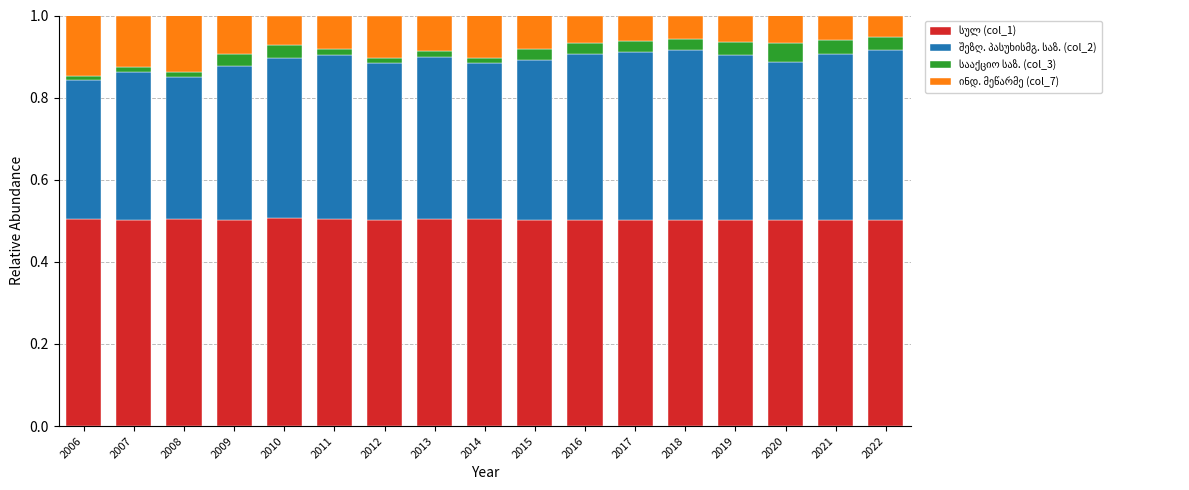

What is the value of the ინდ. მეწარმე (col_7) bar at the 4th from the left?

0.1